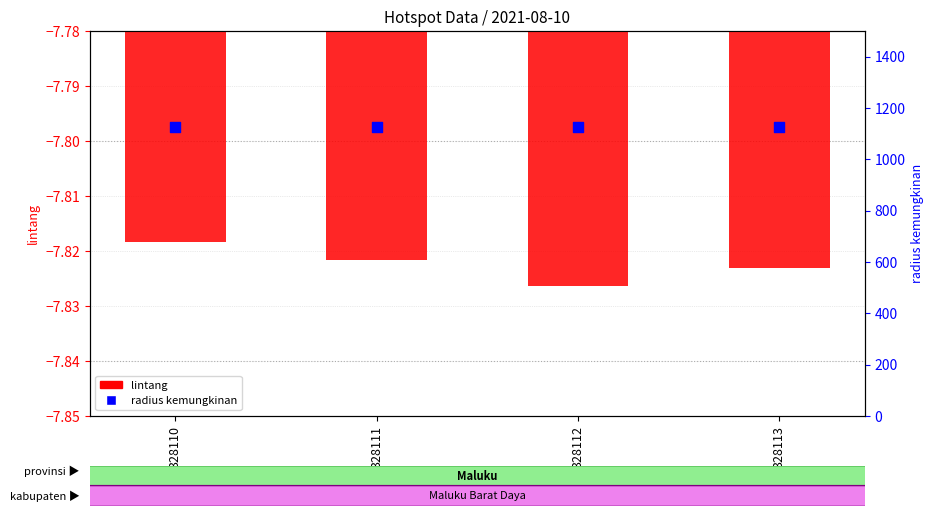

Which series reaches the minimum Y coordinate?

lintang